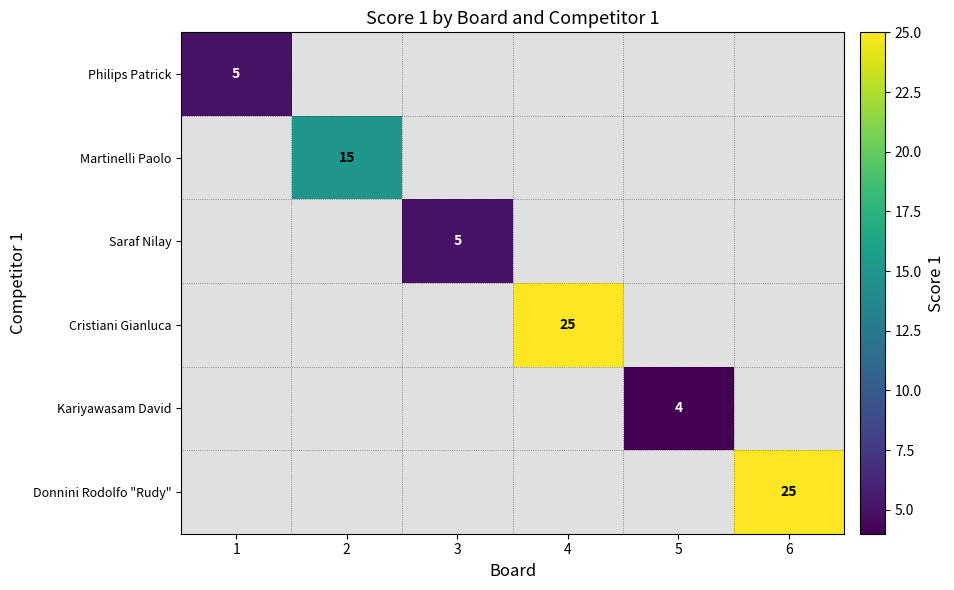

The value of Cristiani Gianluca at 4 is 25. True or false?

True